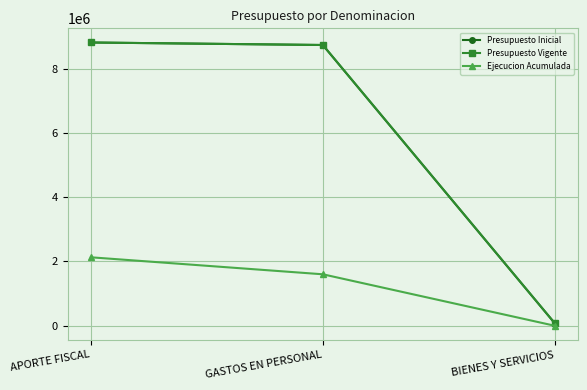

Between GASTOS EN PERSONAL and BIENES Y SERVICIOS, which series saw the biggest shift?

Presupuesto Inicial